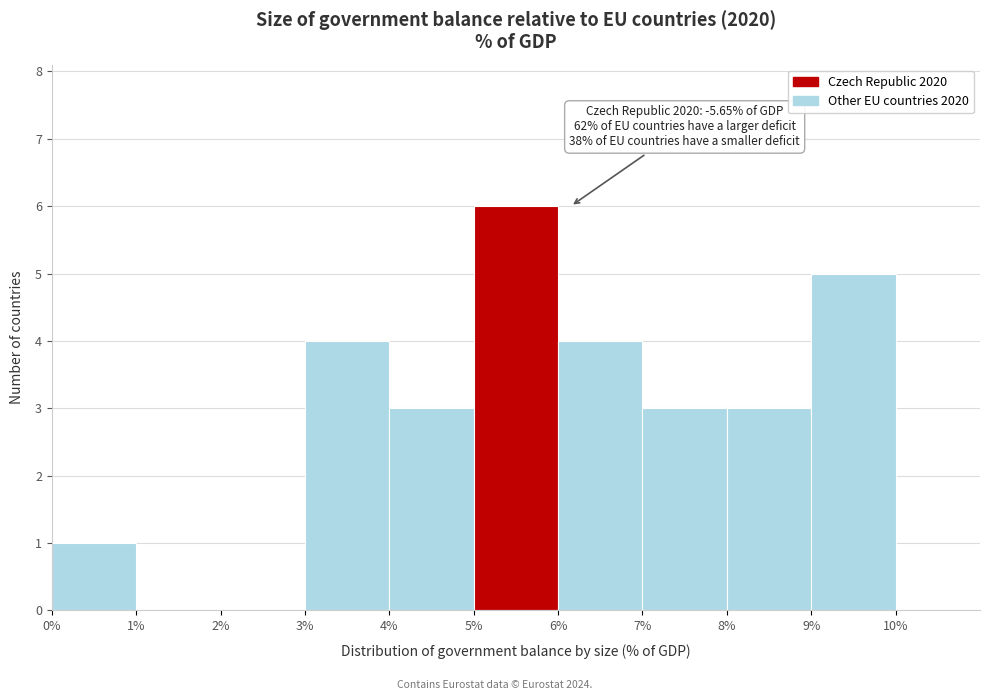

Over which range of the x-axis is the bar tallest?

5% to 6%